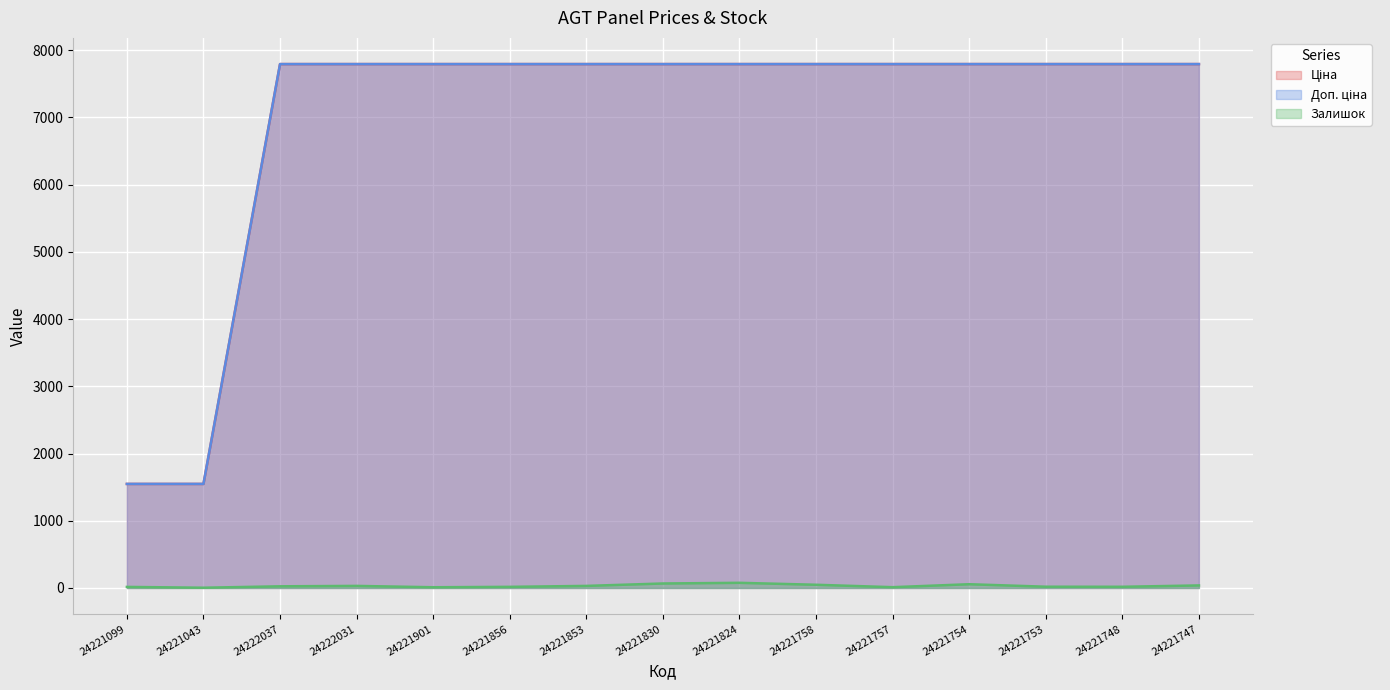

At 24221901, list the series in order from largest to smallest.

Ціна, Доп. ціна, Залишок